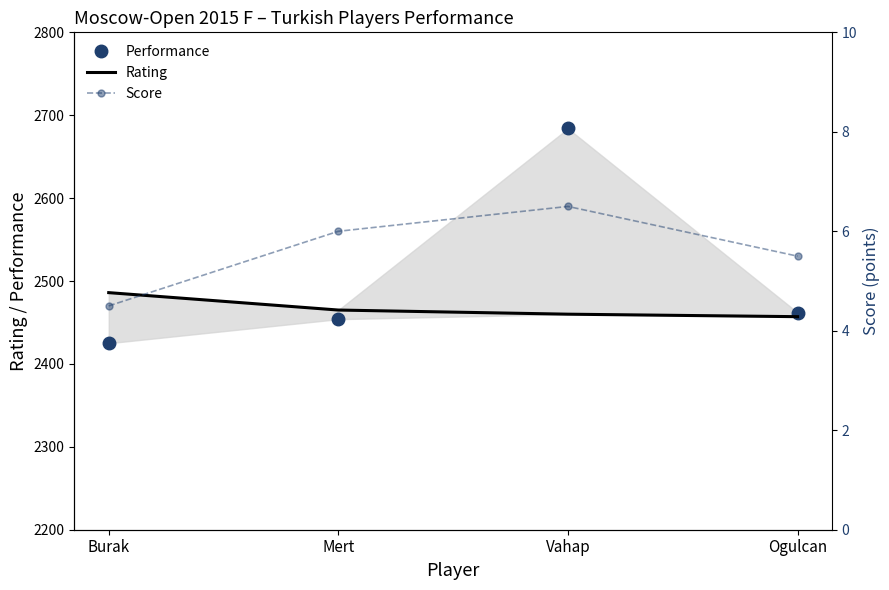

Reading left to right, extract all data points from this chart.

Performance: Burak=2425.0	Mert=2454.0	Vahap=2684.0	Ogulcan=2462.0
Rating: Burak=2486.0	Mert=2465.0	Vahap=2460.0	Ogulcan=2457.0
Score: Burak=4.5	Mert=6.0	Vahap=6.5	Ogulcan=5.5